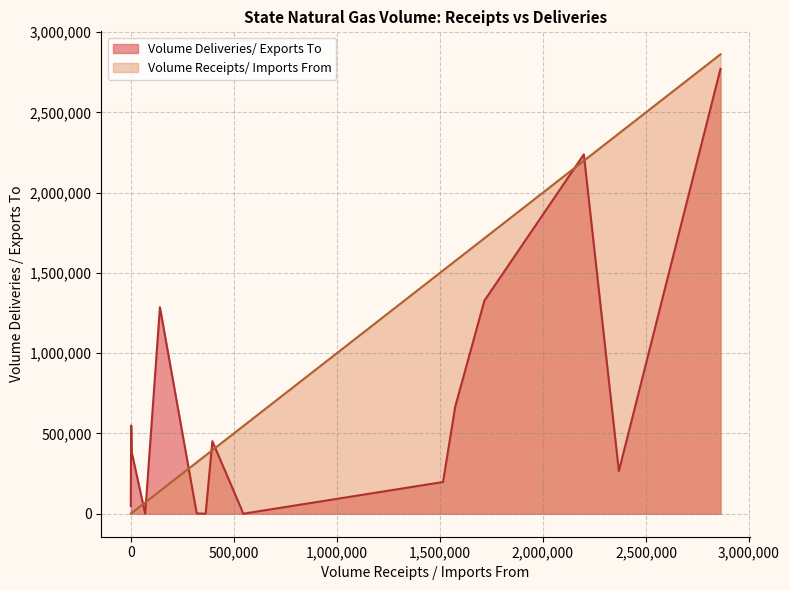

What are all the series names shown in the legend?

Volume Deliveries/ Exports To, Volume Receipts/ Imports From